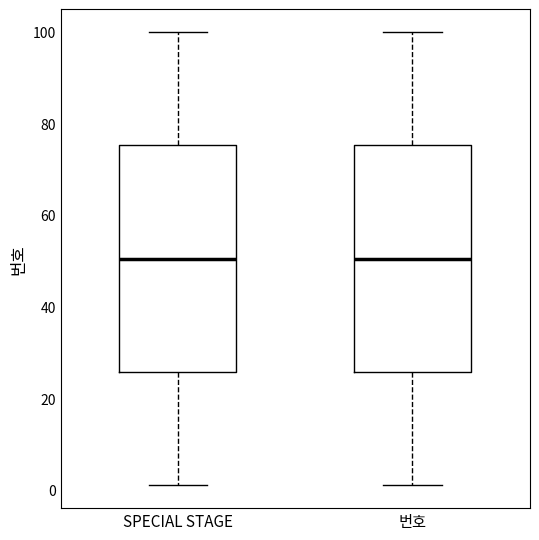

Reading left to right, transcribe this box plot: for each box, give where its median line is, the range the box spans, and where its two whiskers end, as read against the y-axis. The values are not printed on the chart, so give them approximately, as read against the axis.

SPECIAL STAGE: median 50, box 26 to 76, whiskers 2 to 100
번호: median 50, box 26 to 76, whiskers 2 to 100